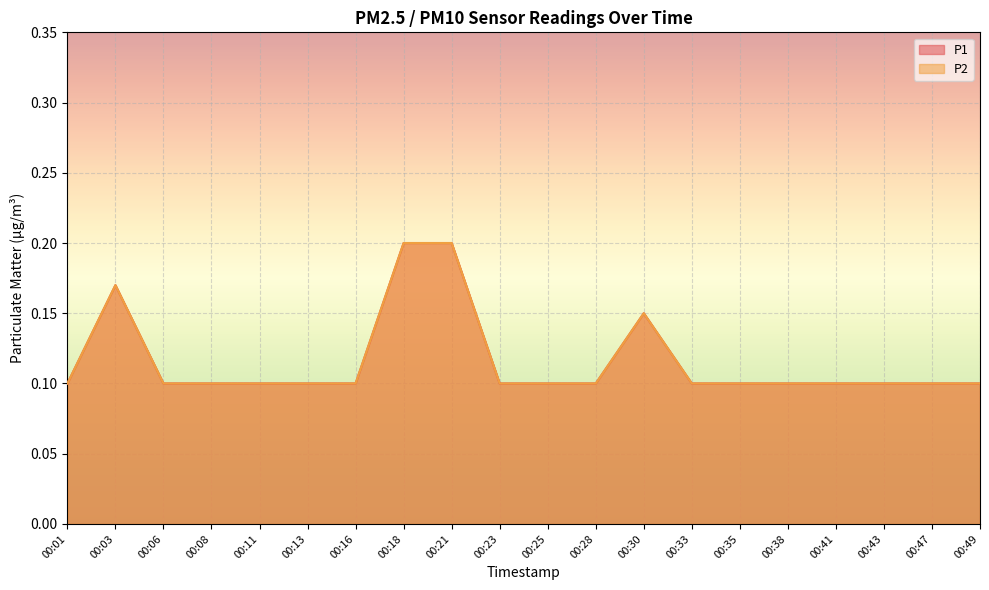

True or false: P1 and P2 intersect in this chart.

False